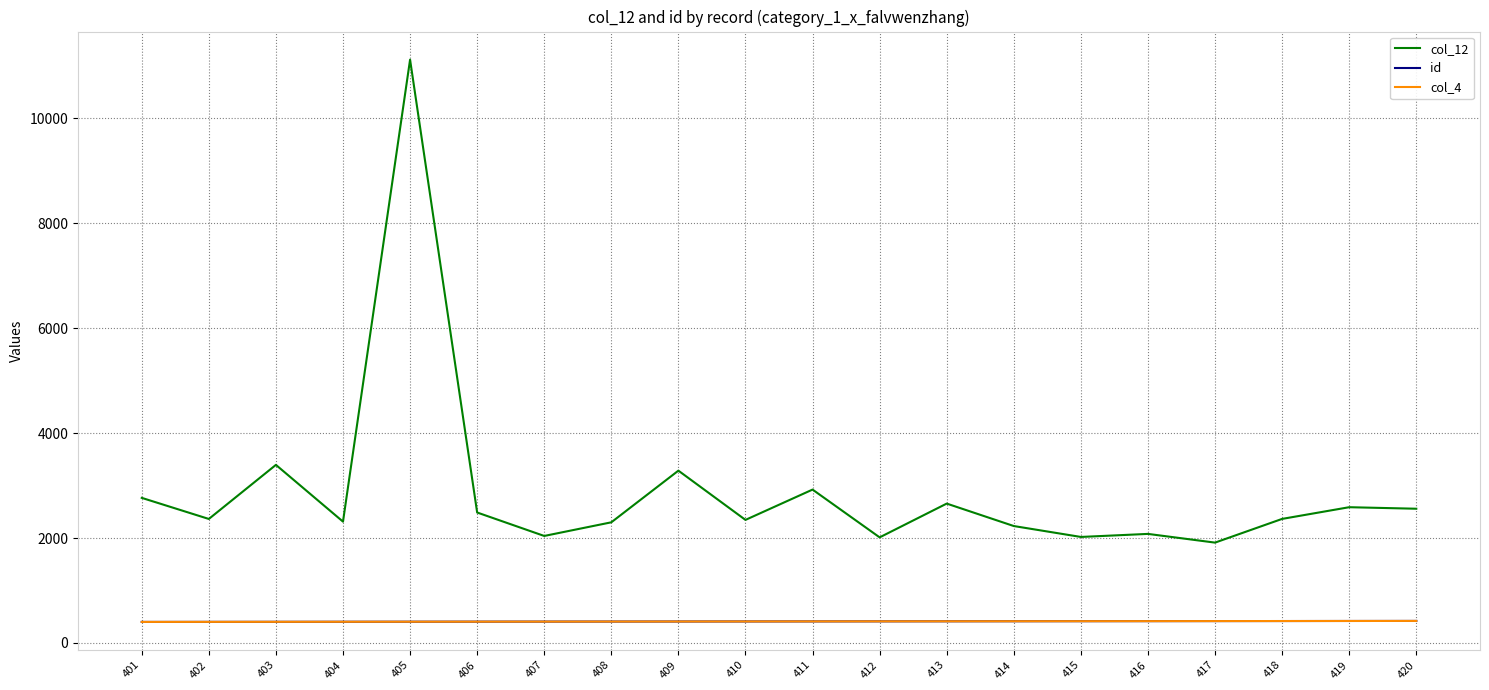

The id series shows 553 at 408. True or false?

False